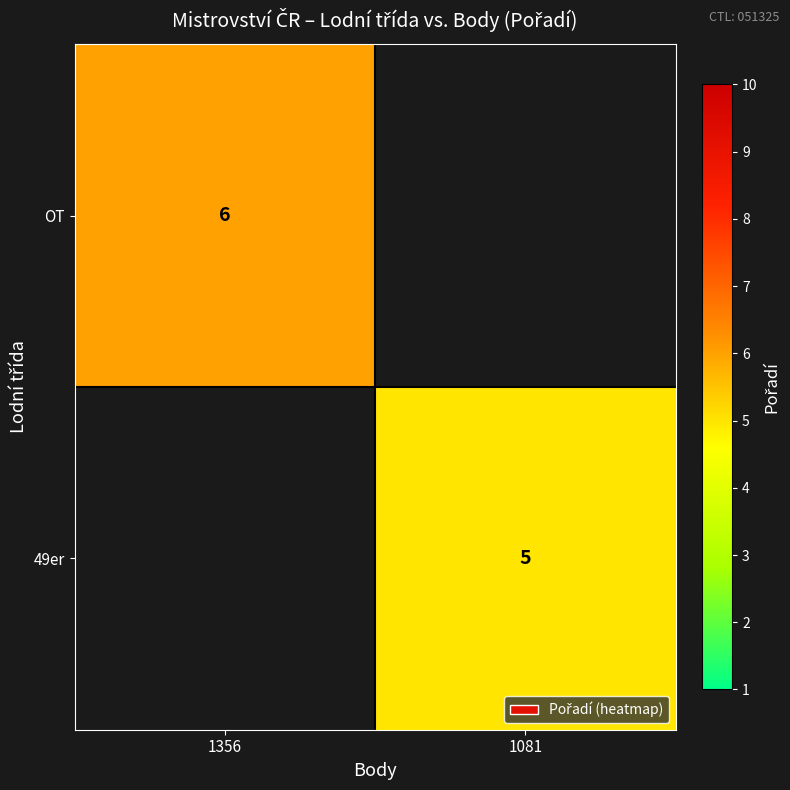

True or false: OT has a value of 6 at 1356.

True